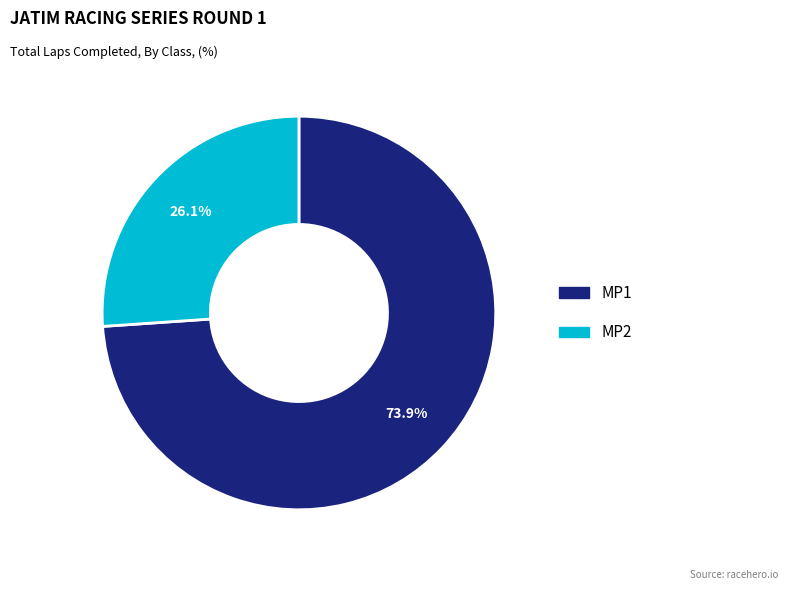

Is there a majority slice in this chart?

Yes